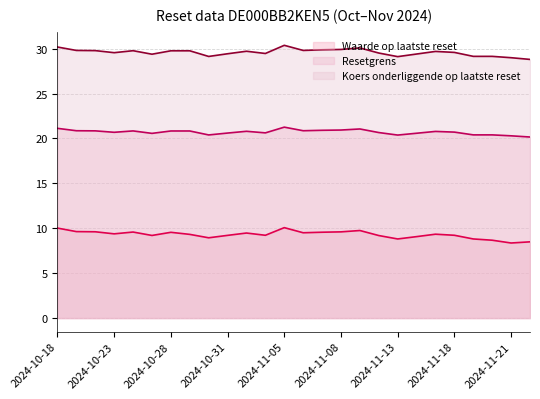

What is the difference between the Waarde op laatste reset values at 2024-11-05 and 2024-11-07?

0.5